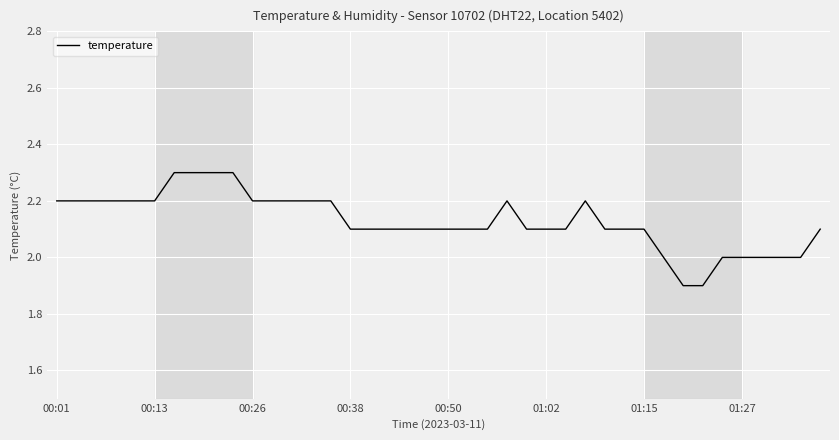

What is the maximum value shown in the chart?

2.3